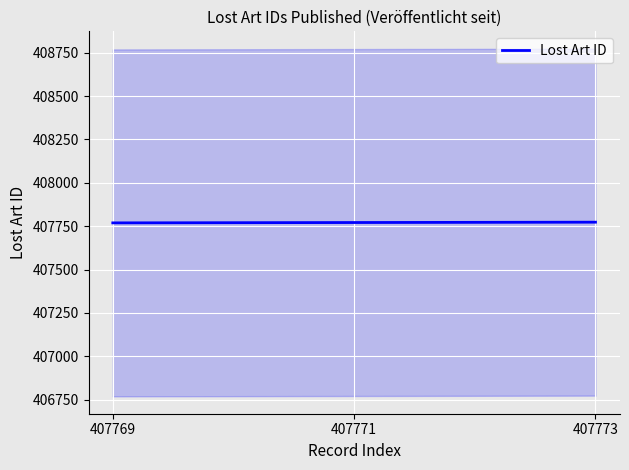

What value does the data have at 407769?

407769